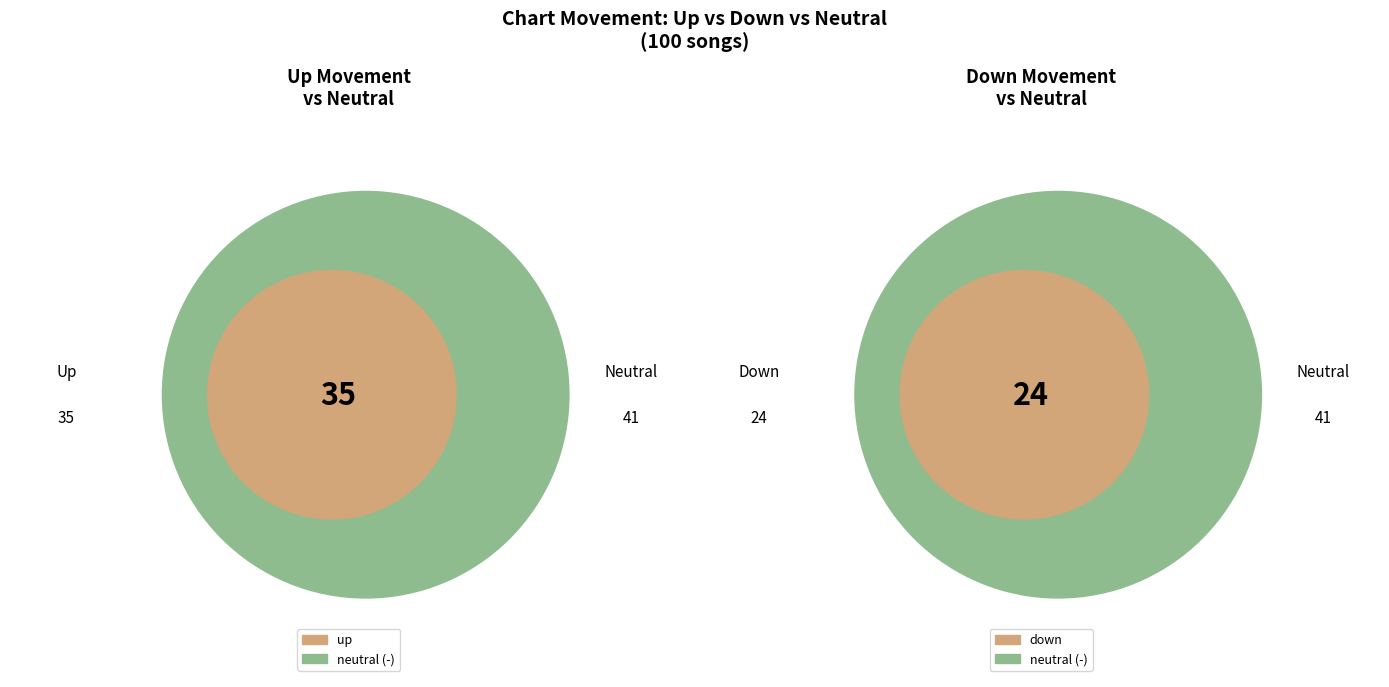

True or false: down accounts for 24% of the total.

True